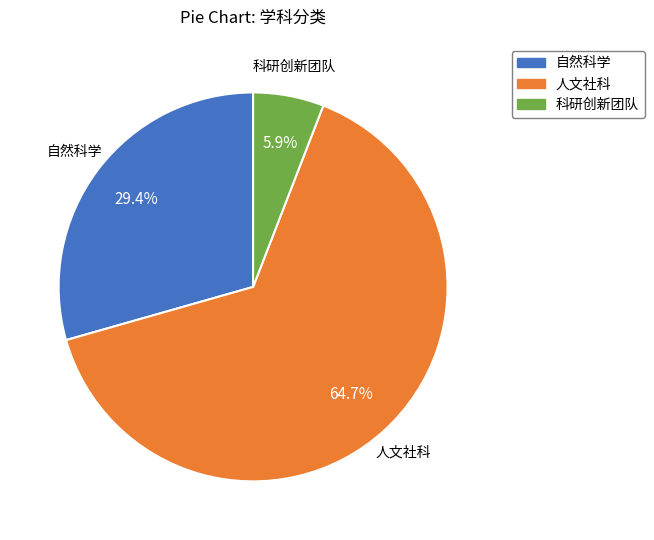

The 人文社科 slice represents 52% of the pie. True or false?

False